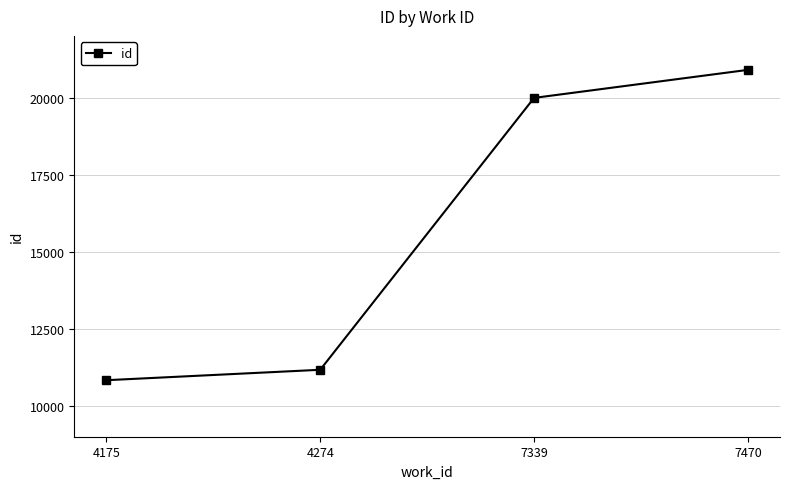

Rank the categories by value from highest to lowest.

7470, 7339, 4274, 4175